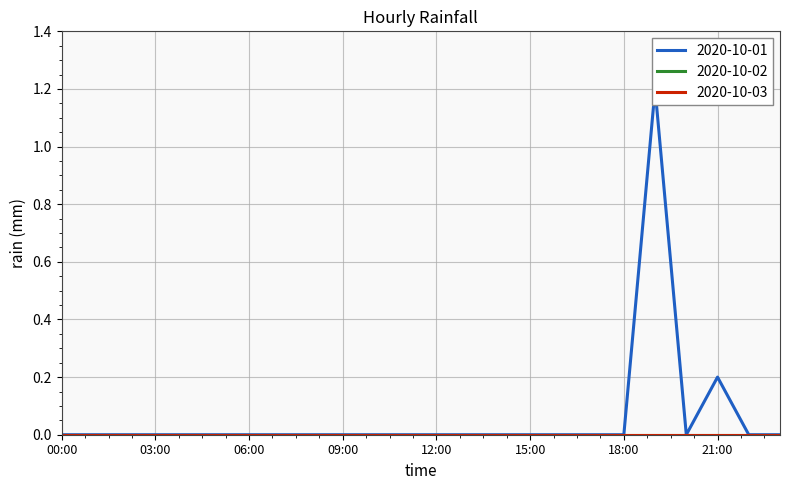

What is the spread (max minus min) of values at 21:00?

0.2